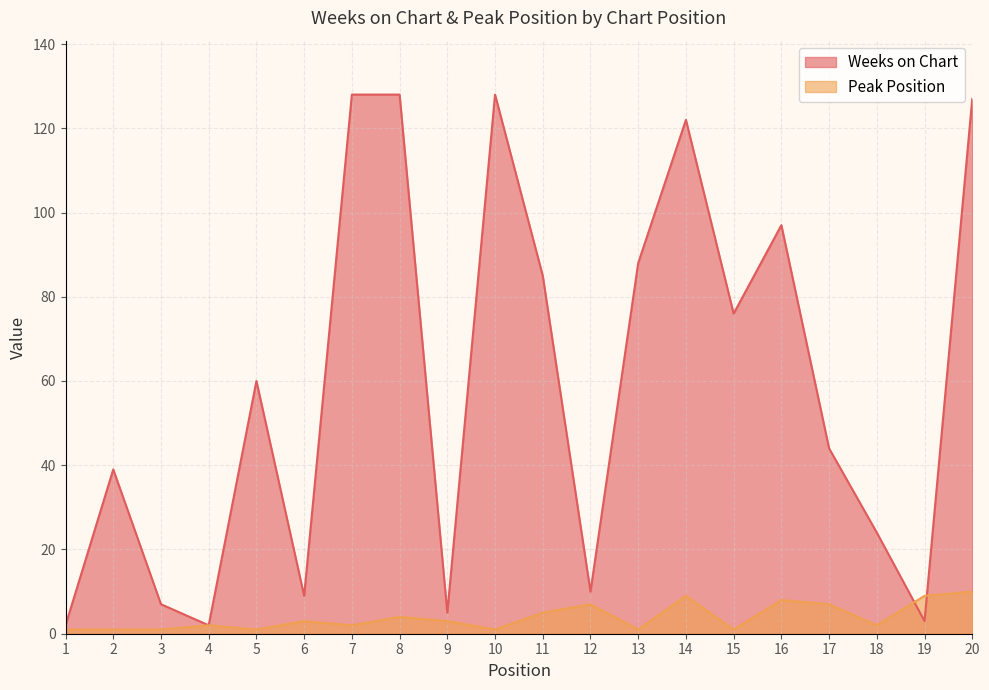

What is the difference between the maximum and minimum values in the Peak Position series?

9